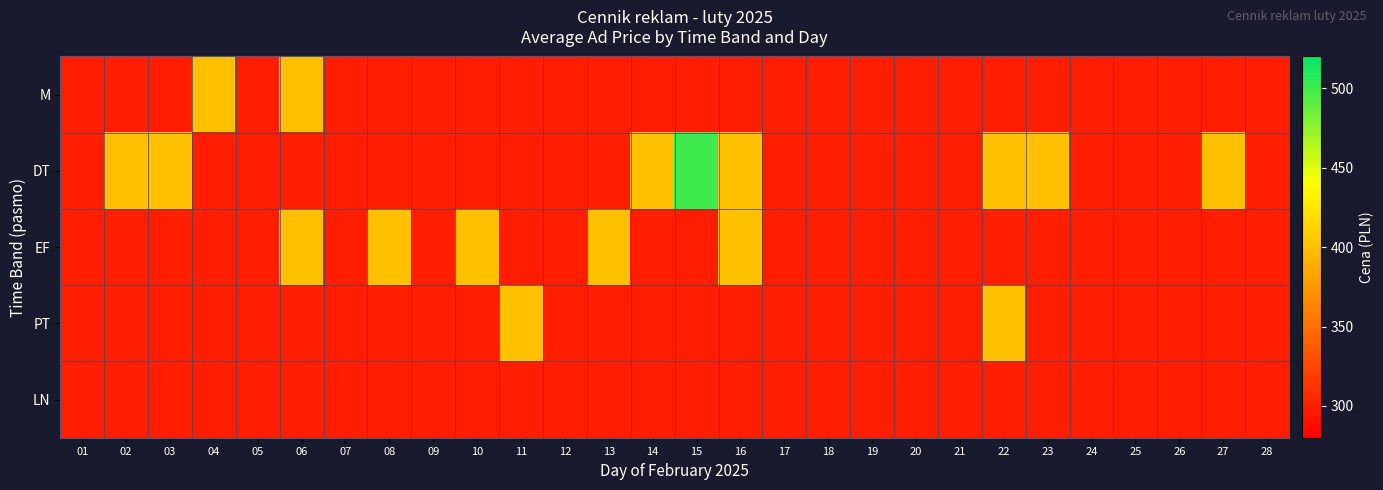

Reading left to right, list all the values displayed in this chart.

M: 01=300	02=300	03=300	04=400	05=300	06=400	07=300	08=300	09=300	10=300	11=300	12=300	13=300	14=300	15=300	16=300	17=300	18=300	19=300	20=300	21=300	22=300	23=300	24=300	25=300	26=300	27=300	28=300
DT: 01=300	02=400	03=400	04=300	05=300	06=300	07=300	08=300	09=300	10=300	11=300	12=300	13=300	14=400	15=500	16=400	17=300	18=300	19=300	20=300	21=300	22=400	23=400	24=300	25=300	26=300	27=400	28=300
EF: 01=300	02=300	03=300	04=300	05=300	06=400	07=300	08=400	09=300	10=400	11=300	12=300	13=400	14=300	15=300	16=400	17=300	18=300	19=300	20=300	21=300	22=300	23=300	24=300	25=300	26=300	27=300	28=300
PT: 01=300	02=300	03=300	04=300	05=300	06=300	07=300	08=300	09=300	10=300	11=400	12=300	13=300	14=300	15=300	16=300	17=300	18=300	19=300	20=300	21=300	22=400	23=300	24=300	25=300	26=300	27=300	28=300
LN: 01=300	02=300	03=300	04=300	05=300	06=300	07=300	08=300	09=300	10=300	11=300	12=300	13=300	14=300	15=300	16=300	17=300	18=300	19=300	20=300	21=300	22=300	23=300	24=300	25=300	26=300	27=300	28=300